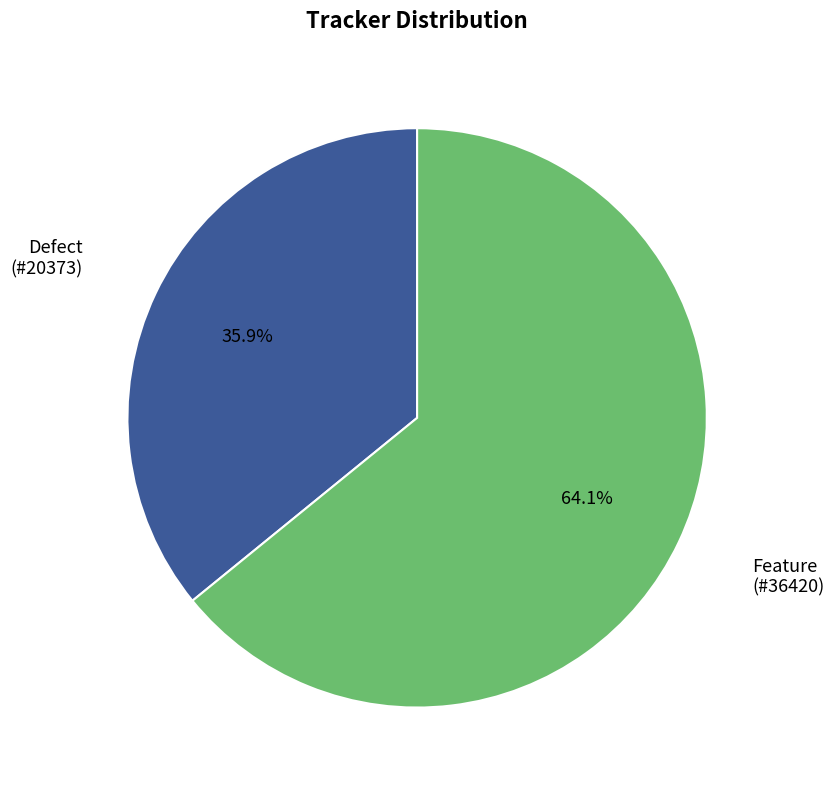

Is there any slice that represents more than half of the pie?

Yes